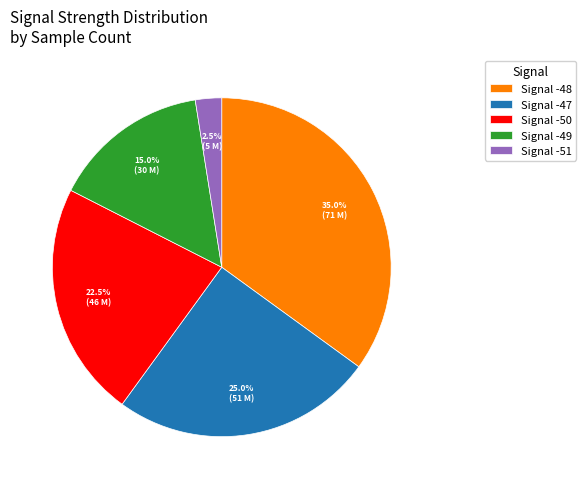

Approximately how many times larger is the value at Signal -48 compared to Signal -51?

14.0